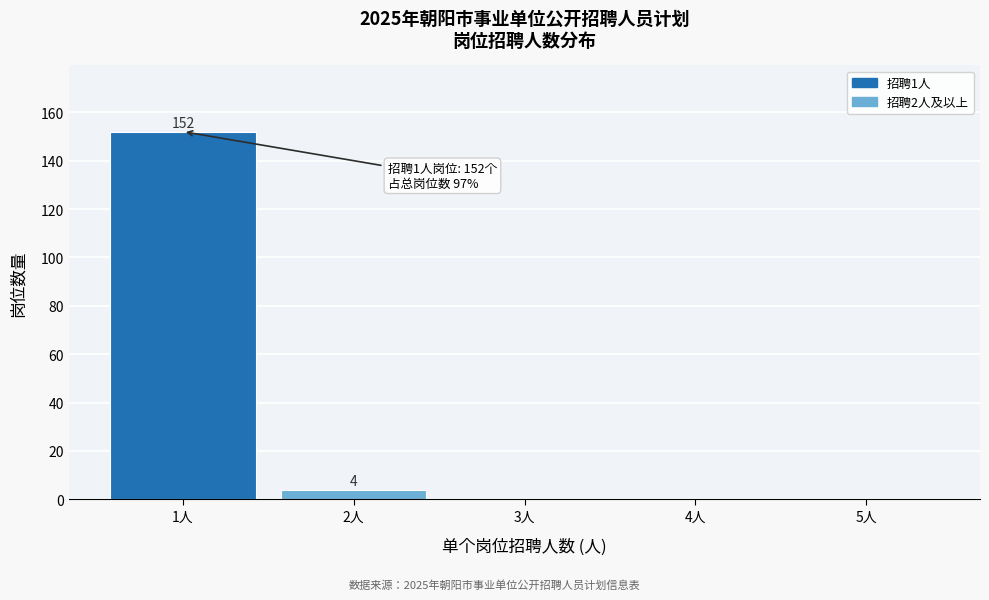

Reading right to left, transcribe all the data shown in this chart.

5人=0	4人=0	3人=0	2人=4	1人=152